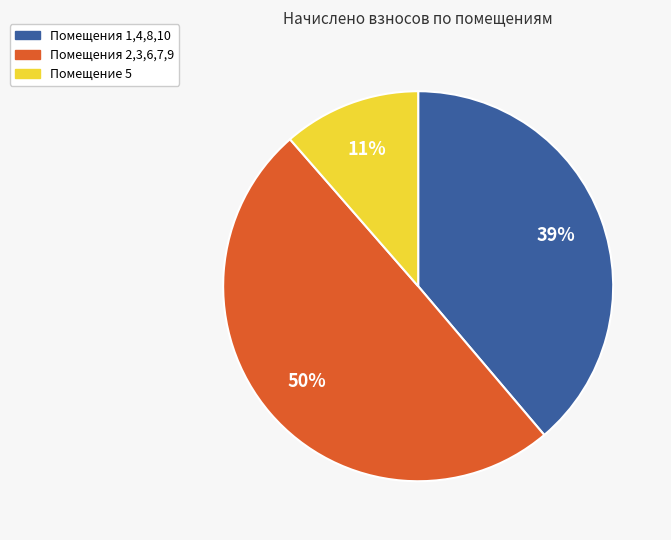

True or false: Помещение 5 accounts for 11% of the total.

True